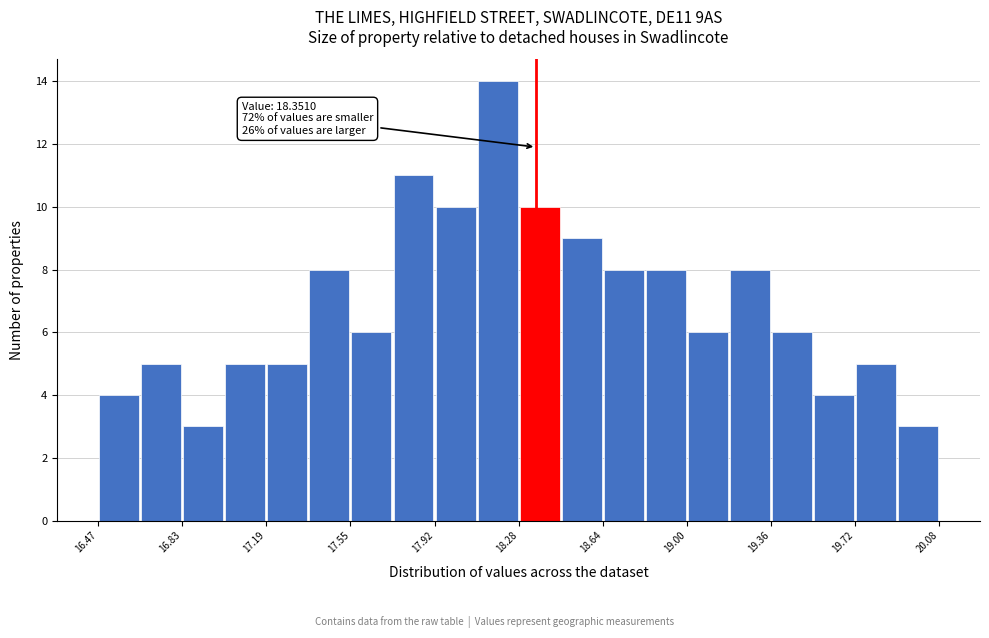

Read against the x-axis, roughly where is the centre of the tallest bar?

18.20